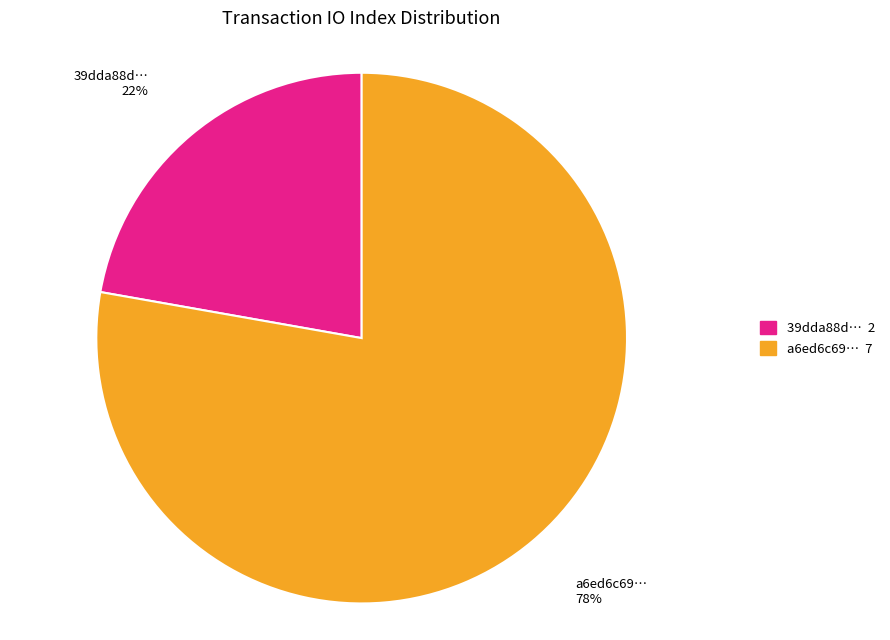

To the nearest percent, what is the difference between the largest and smallest slice percentages?

56%